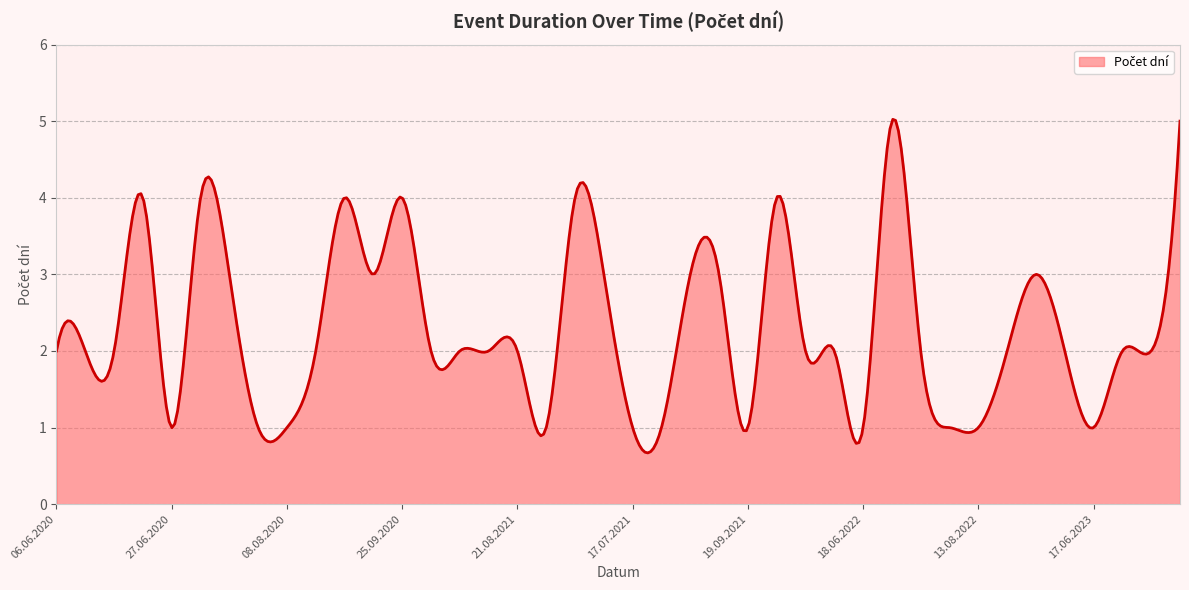

What is the minimum value shown in the chart?

0.7